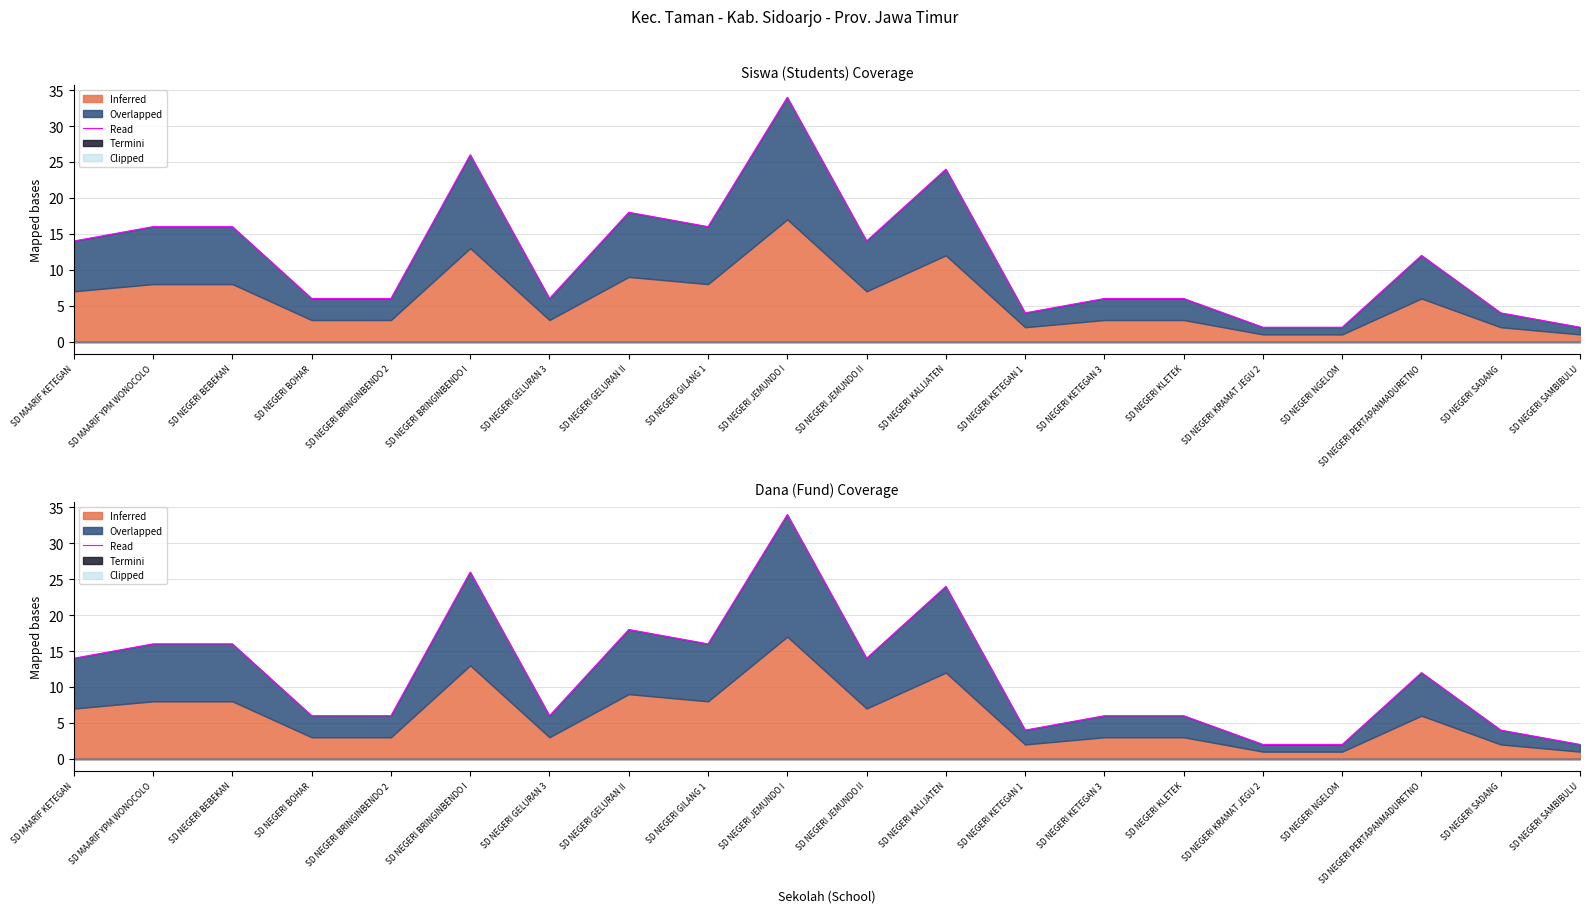

At which label does the data first exceed 12?

SD MAARIF KETEGAN